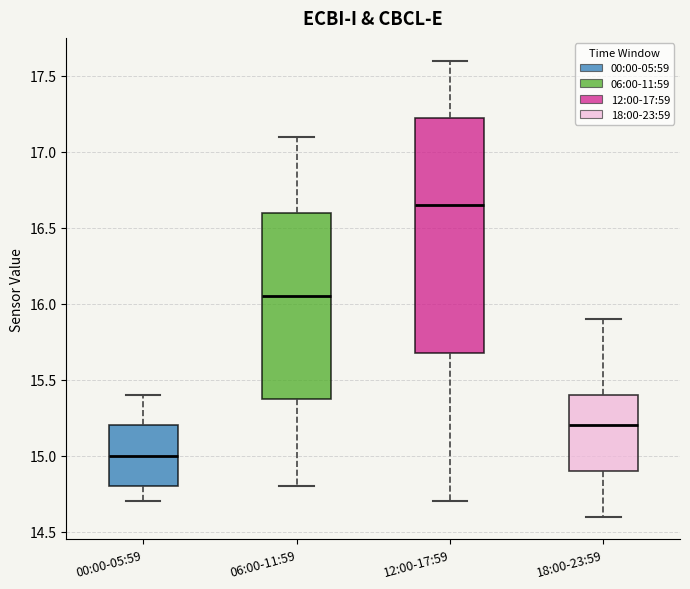

Which box's median line is the highest?

12:00-17:59